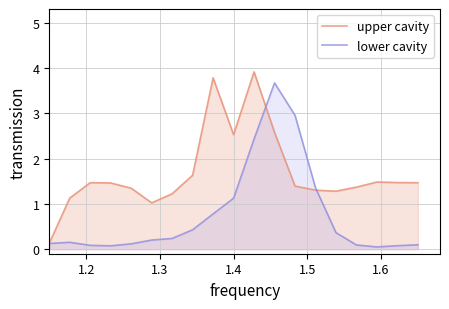

List the series in order of their peak value, lowest first.

lower cavity, upper cavity